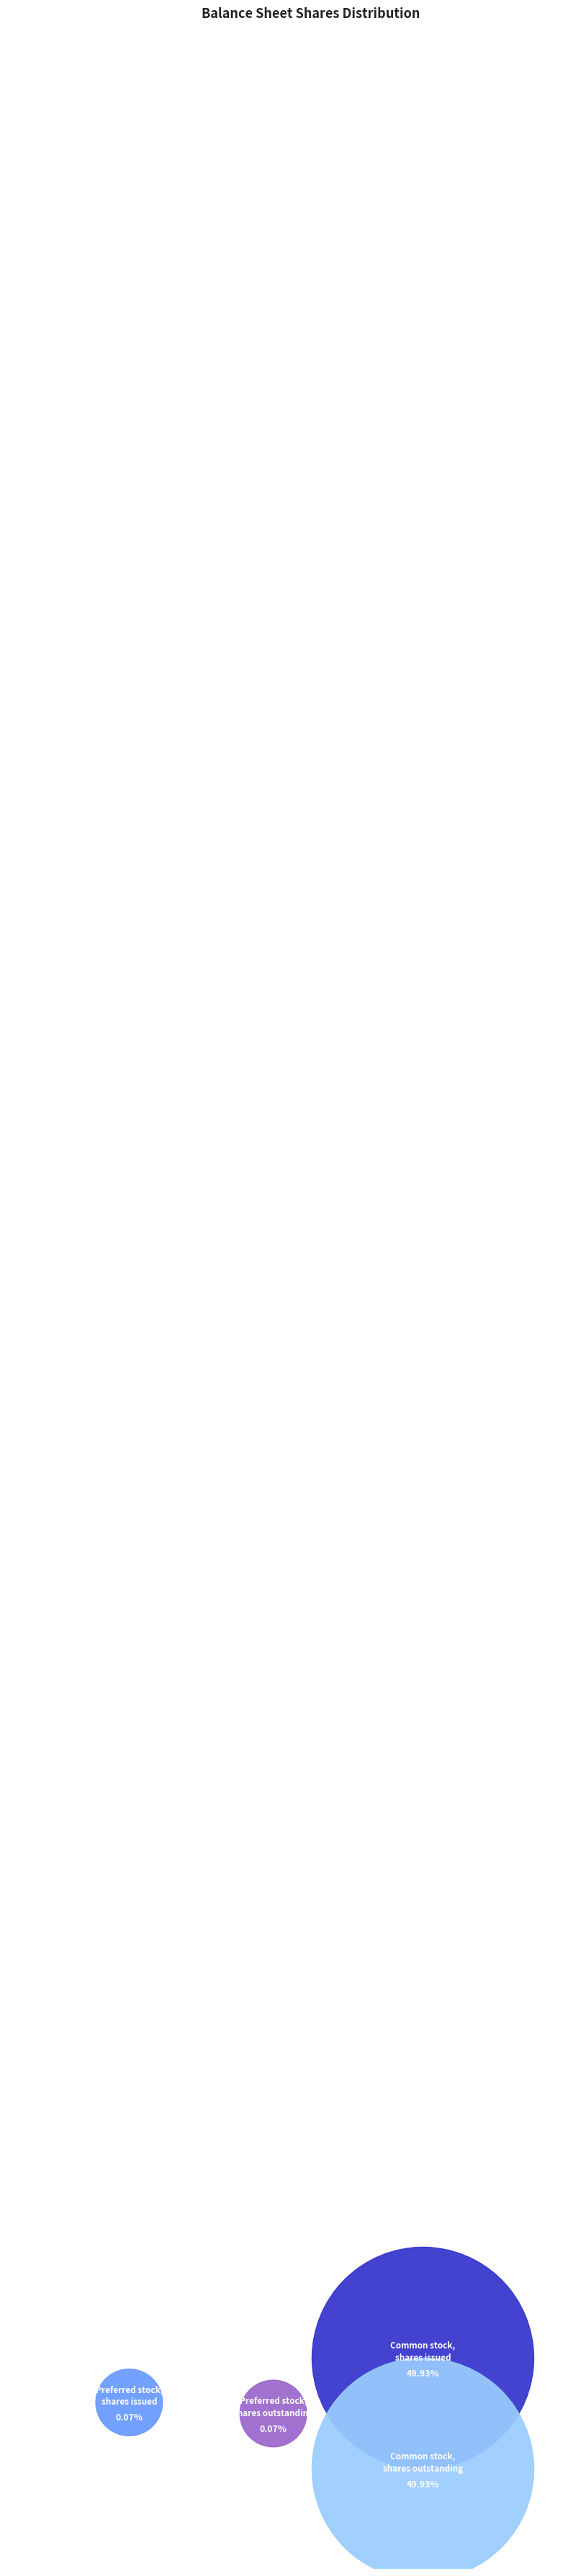

Between Preferred stock, shares issued and Common stock, shares outstanding, which is larger?

Common stock, shares outstanding